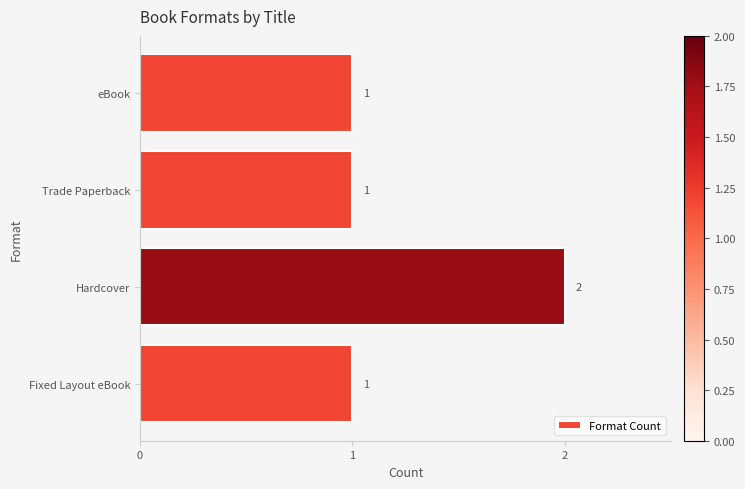

Between Fixed Layout eBook and Hardcover, which is larger?

Hardcover